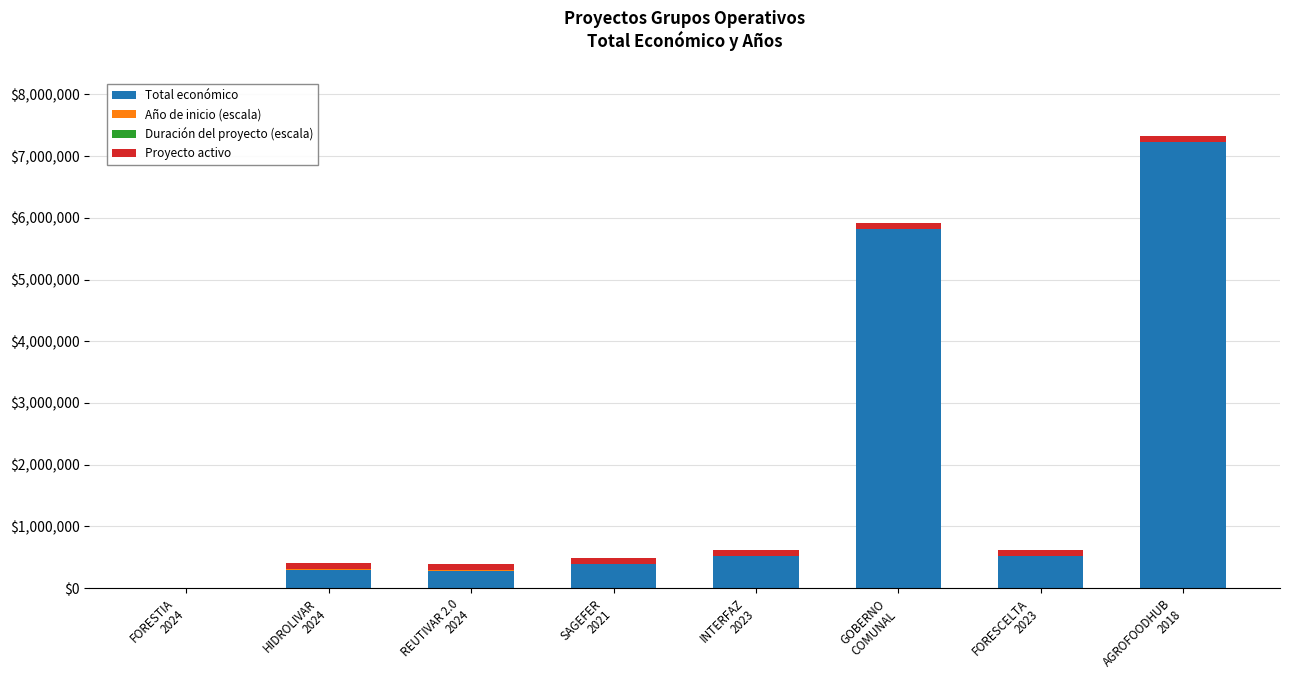

What is the maximum value for Total económico?

7222818